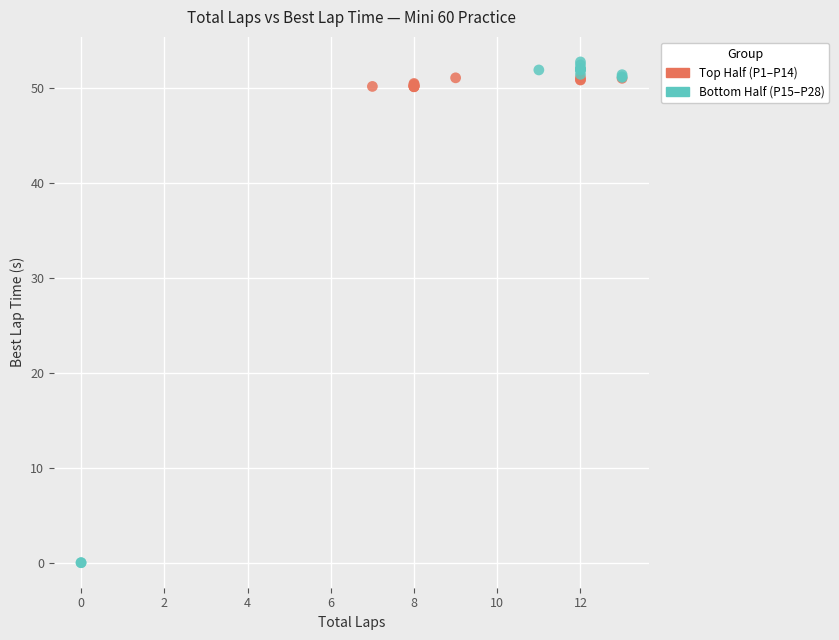

Which series has the largest Y range (max minus min)?

Bottom Half (P15–P28)